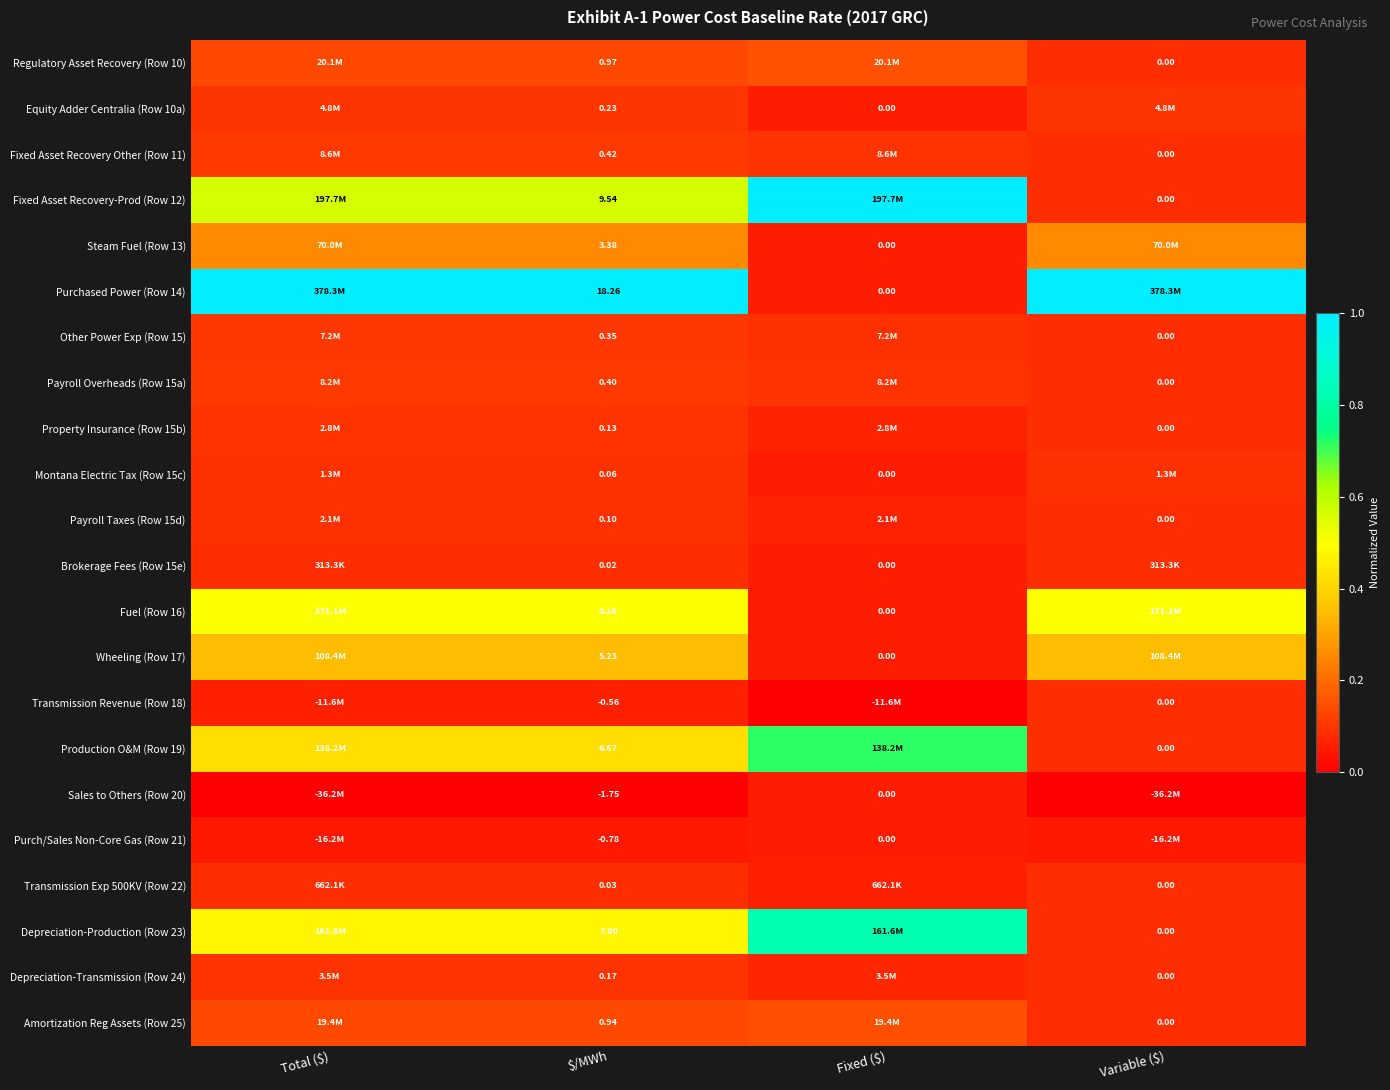

What is the spread (max minus min) of values at $/MWh?

20.0